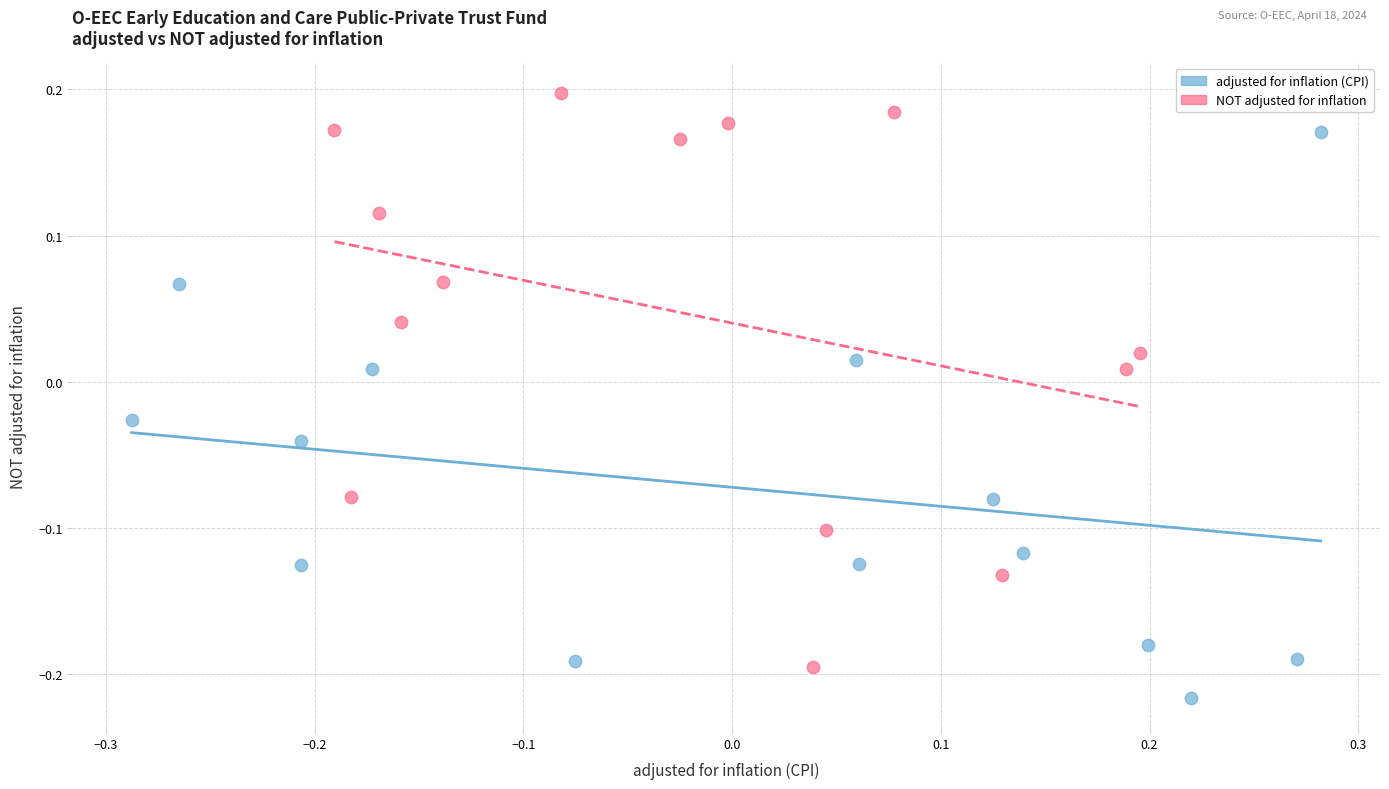

Which series contains the highest Y value?

NOT adjusted for inflation